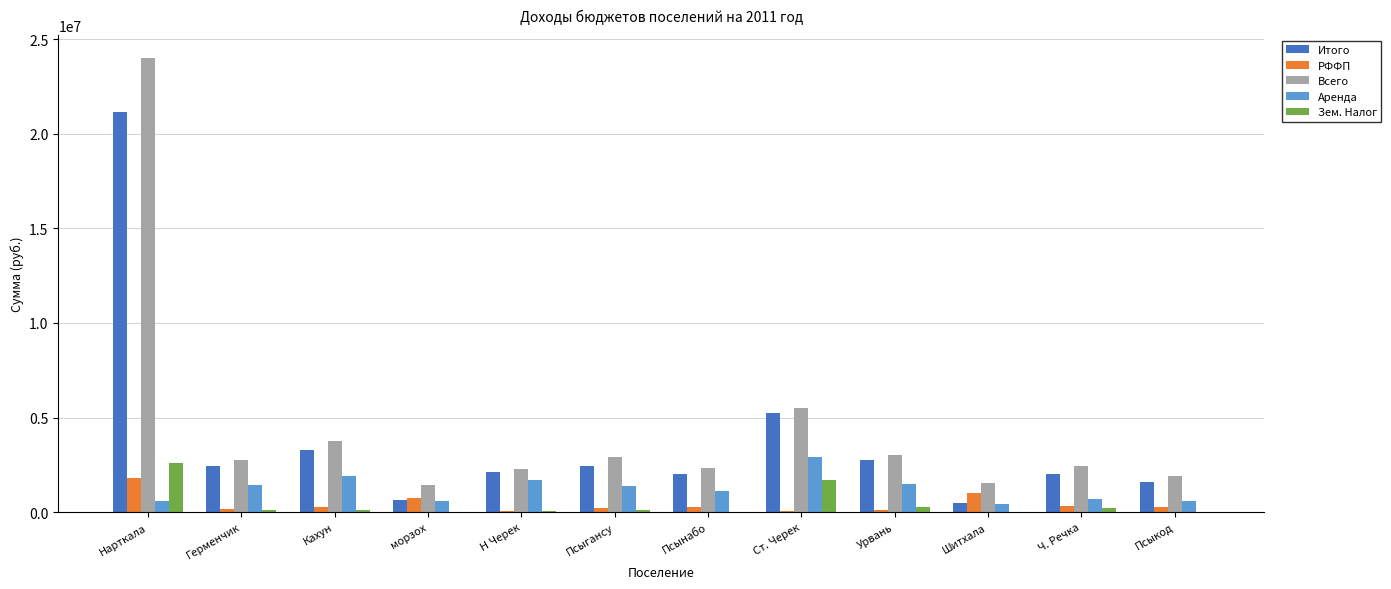

What is the total value across all series at Кахун?

9303300